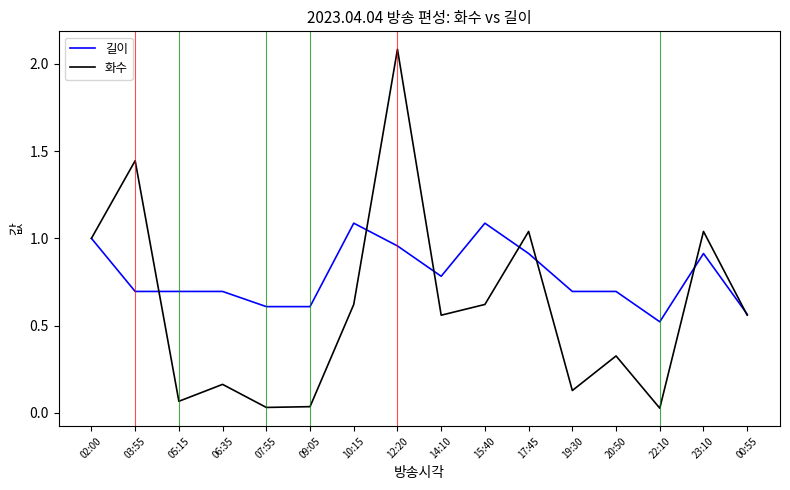

Is the value of 화수 at 14:10 greater than the value of 길이 at 14:10?

No